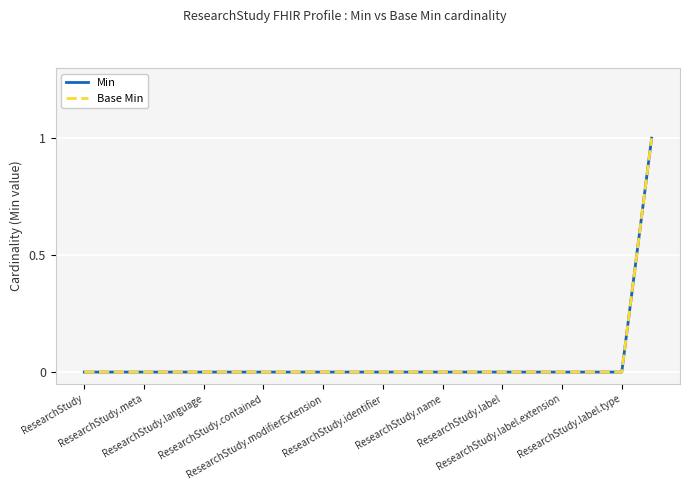

Rank the series at ResearchStudy.identifier from highest to lowest value.

Min, Base Min